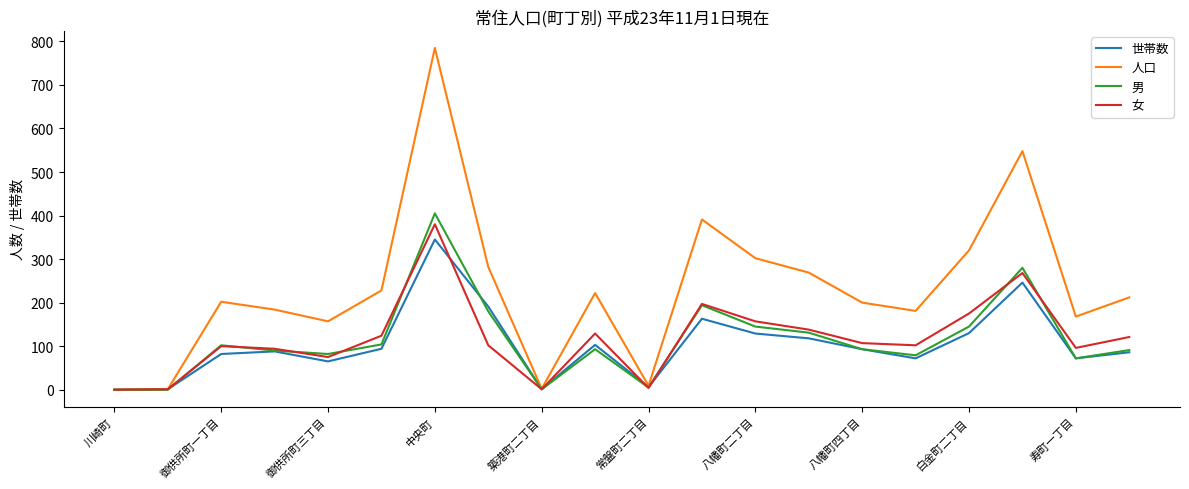

What is the maximum value for 世帯数?

345